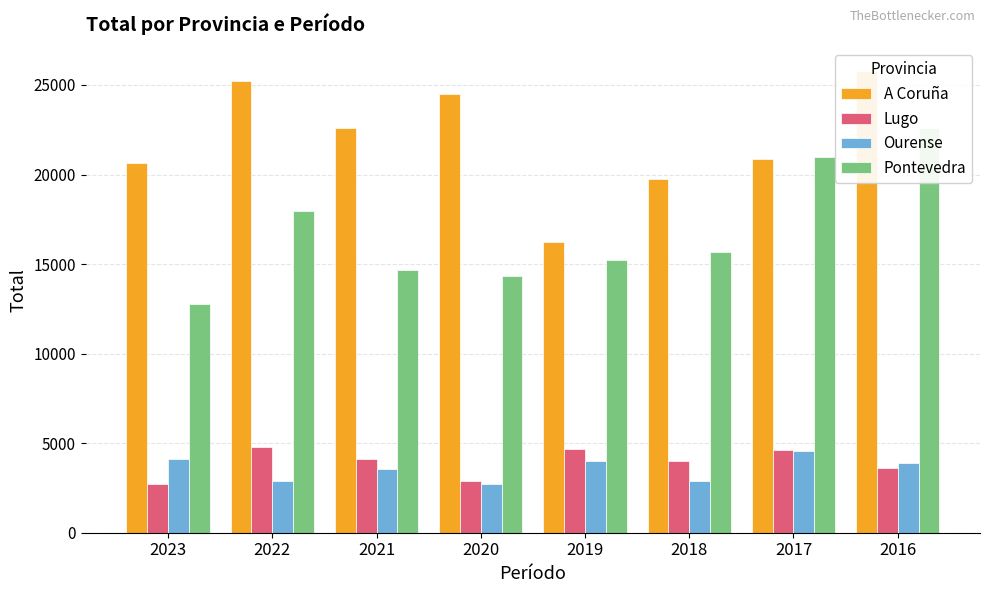

At which label is Ourense closest to 3652?

2021